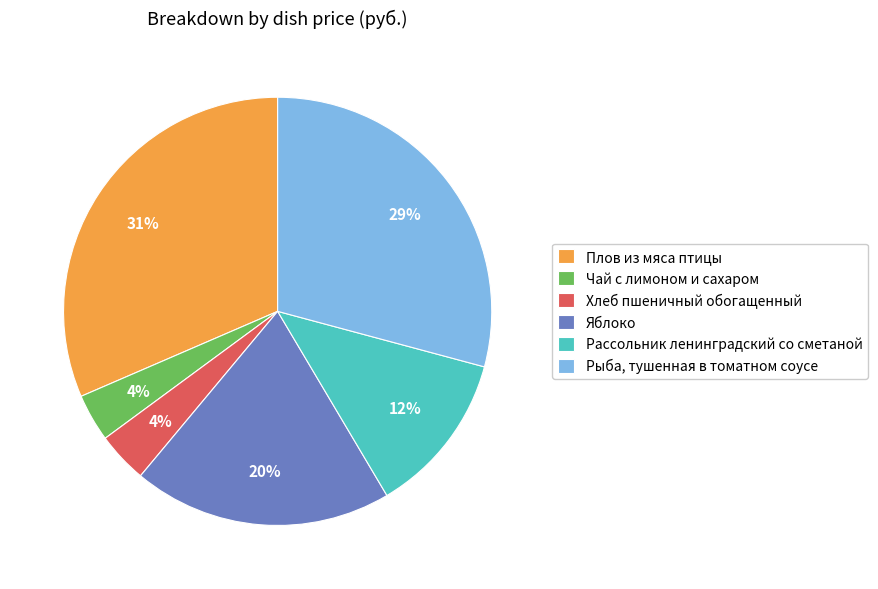

Which category has the biggest portion of the pie?

Плов из мяса птицы